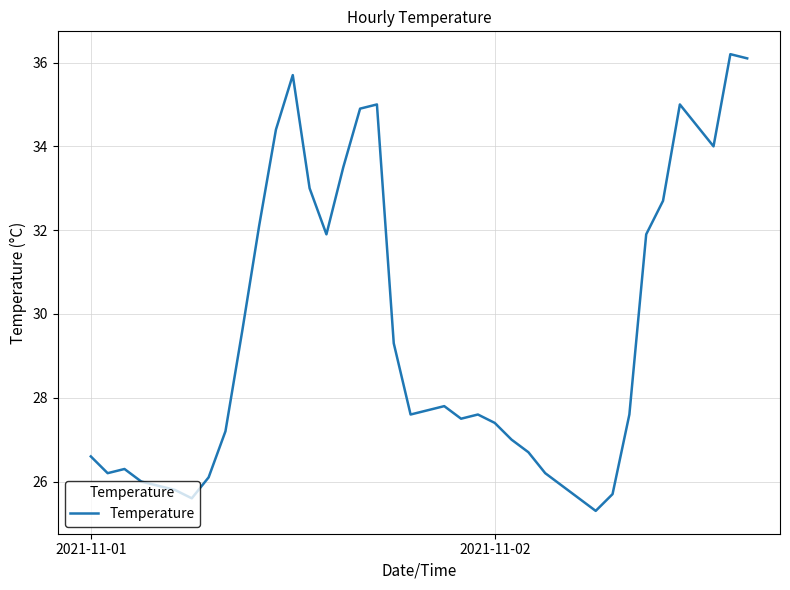

Does the chart display data point markers on the line(s)?

No